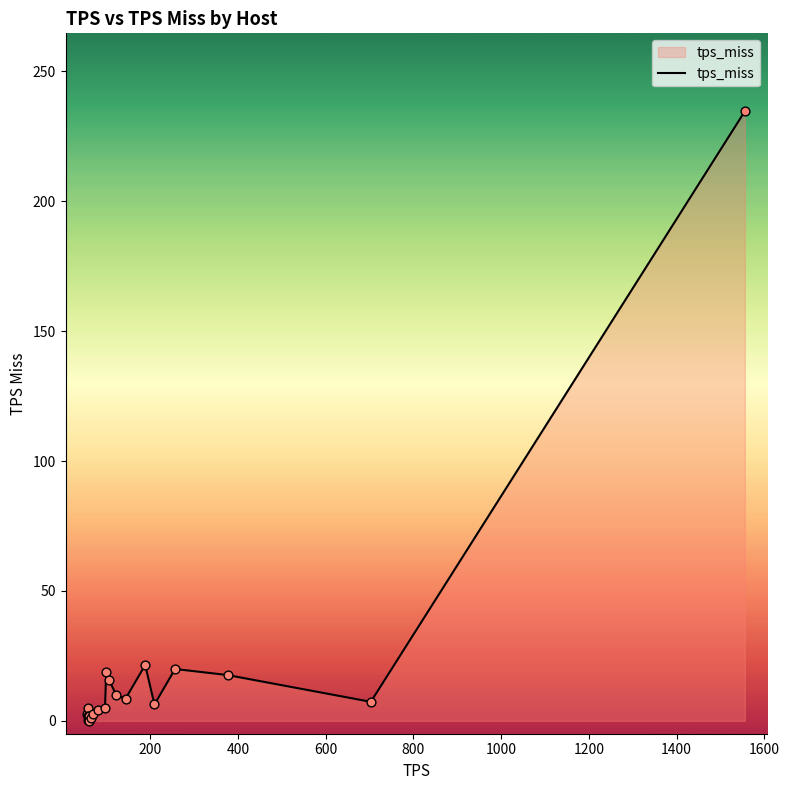

What is the maximum value shown in the chart?

234.7